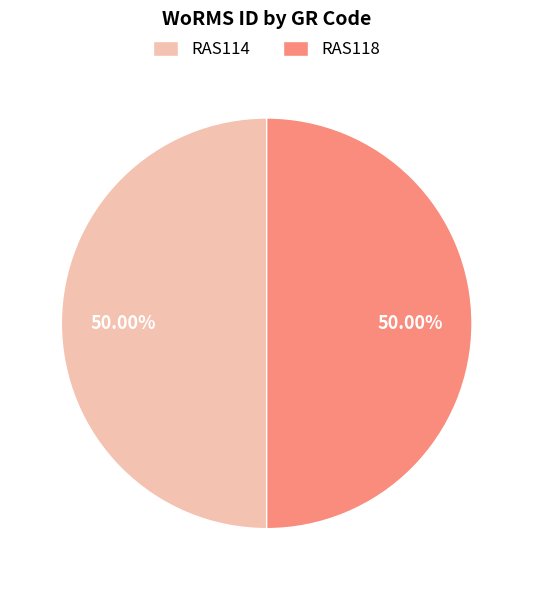

Is the sum of RAS114 and RAS118 greater than half?

Yes